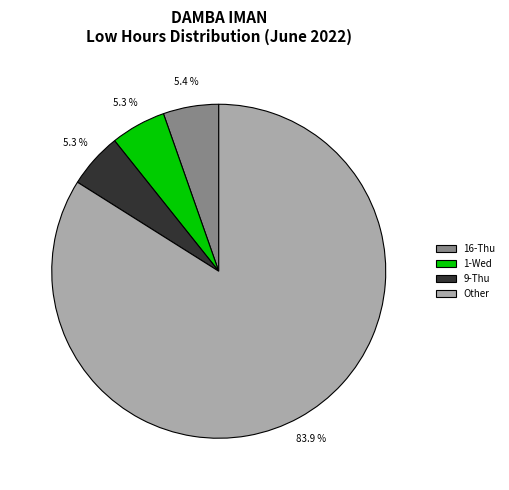

How many segments does this pie chart have?

4